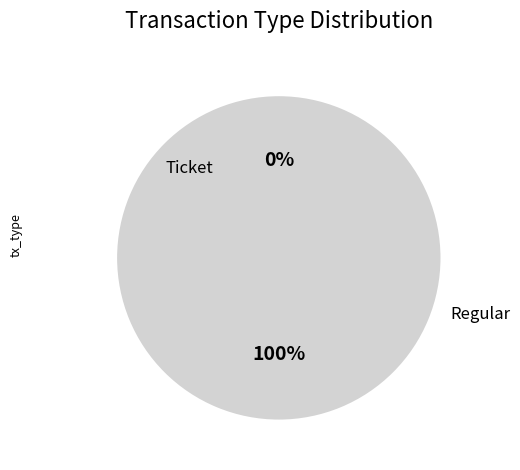

The Regular slice represents 95% of the pie. True or false?

False